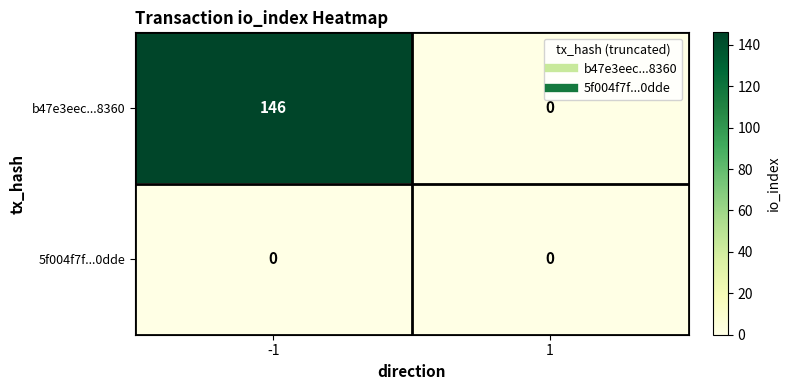

Which series changed the most between -1 and 1?

b47e3eec...8360